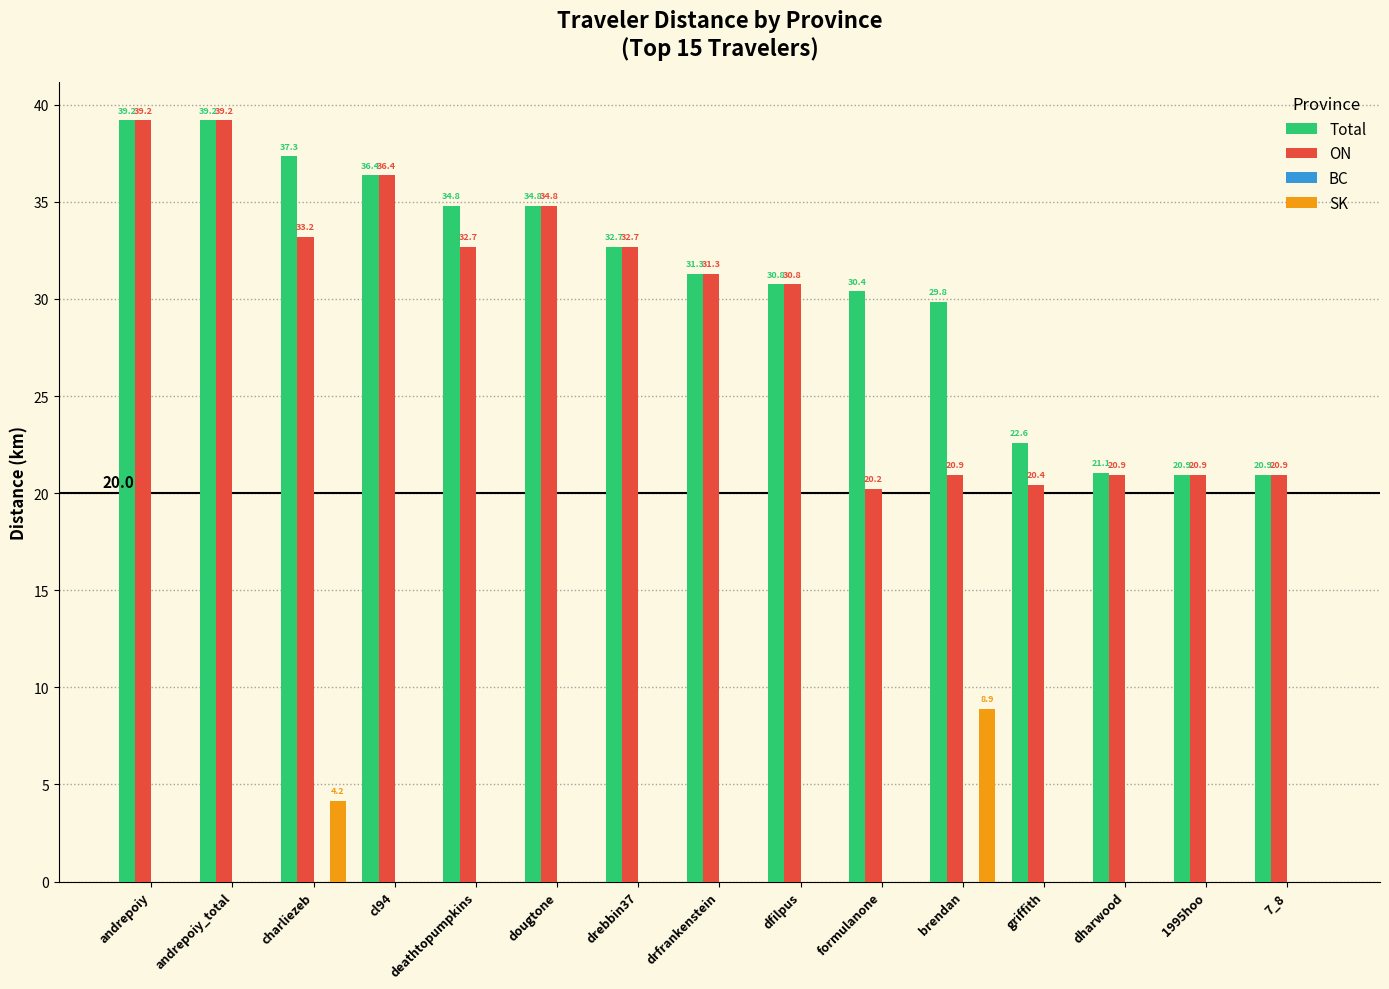

Which series has the largest range (max minus min)?

ON